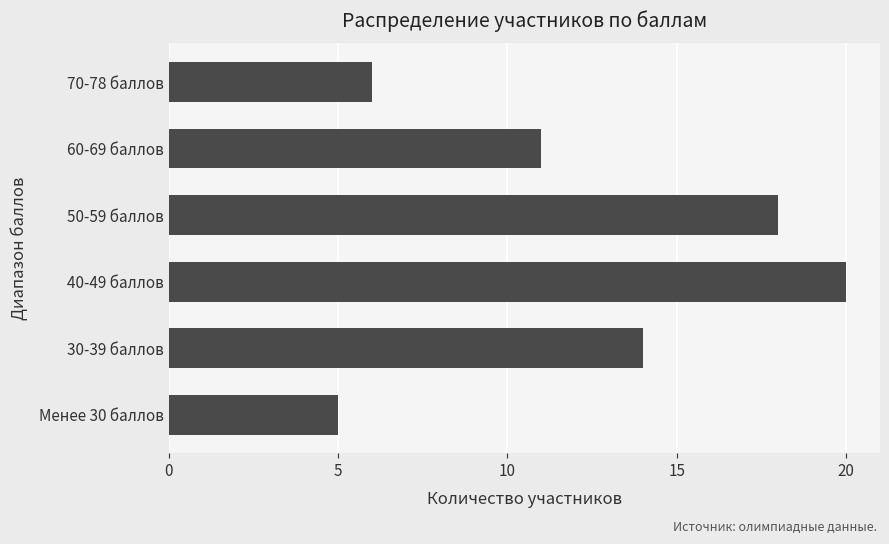

How many data points does each series have?

6